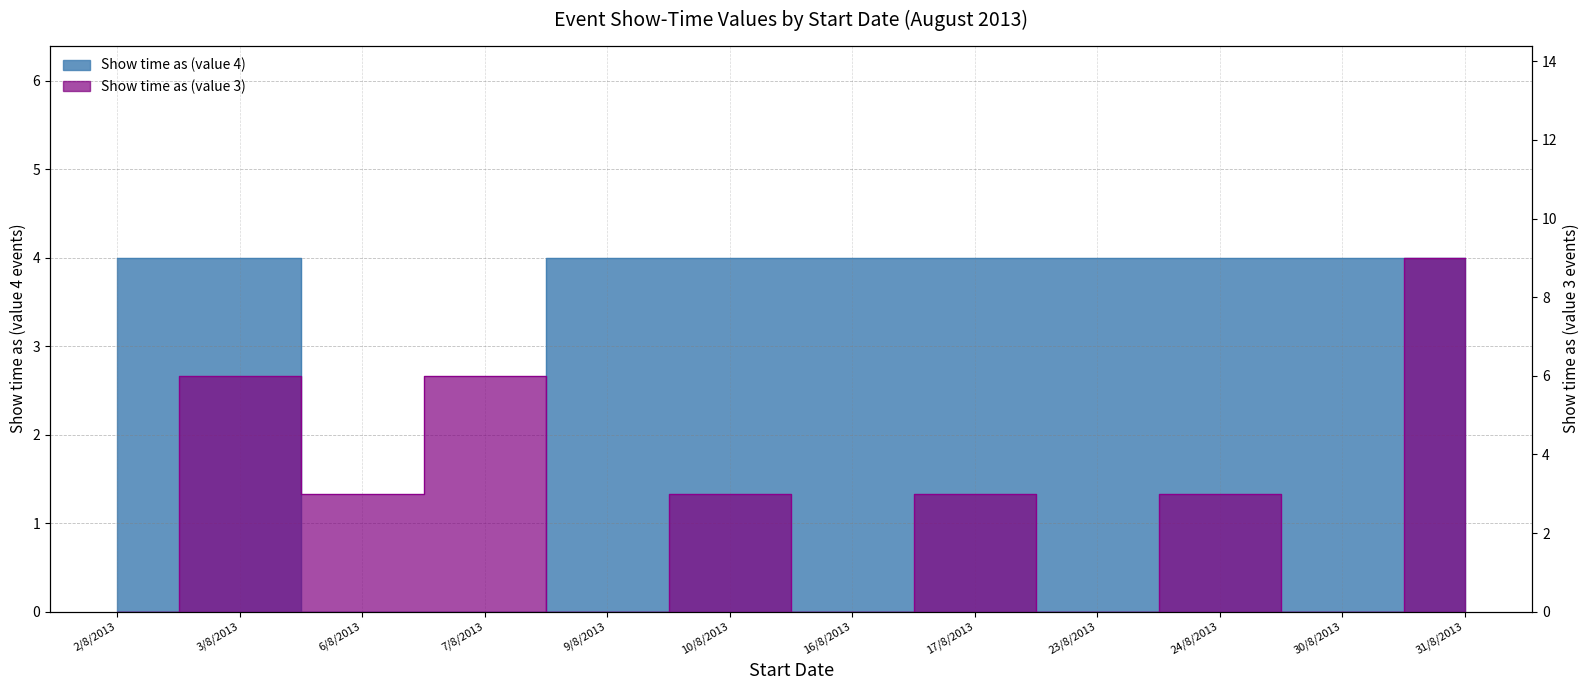

At 30/8/2013, list the series in order from smallest to largest.

Show time as (value 3), Show time as (value 4)